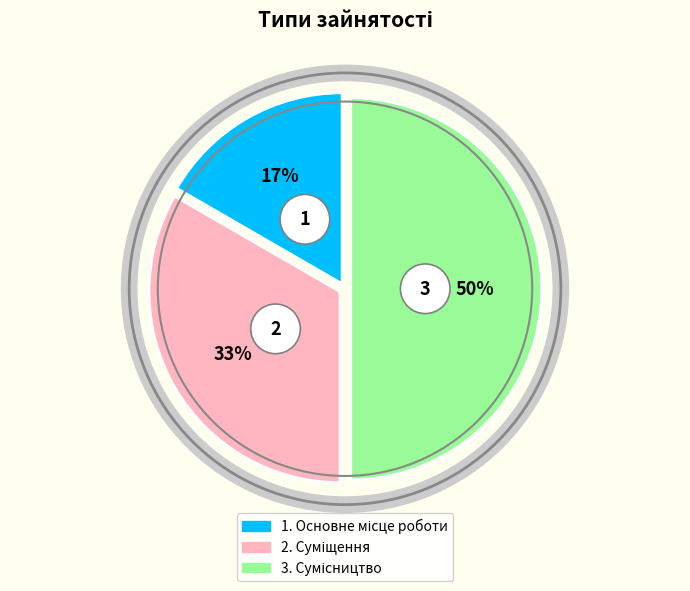

How many segments does this pie chart have?

3